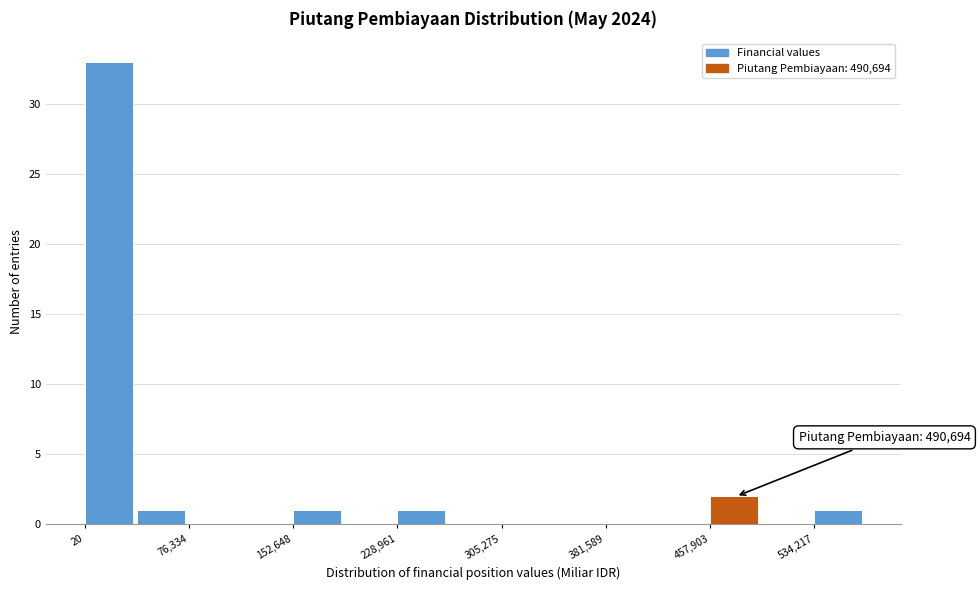

Around what value on the x-axis is the tallest bar? Give the approximate position of its centre, as read against the axis.

20000